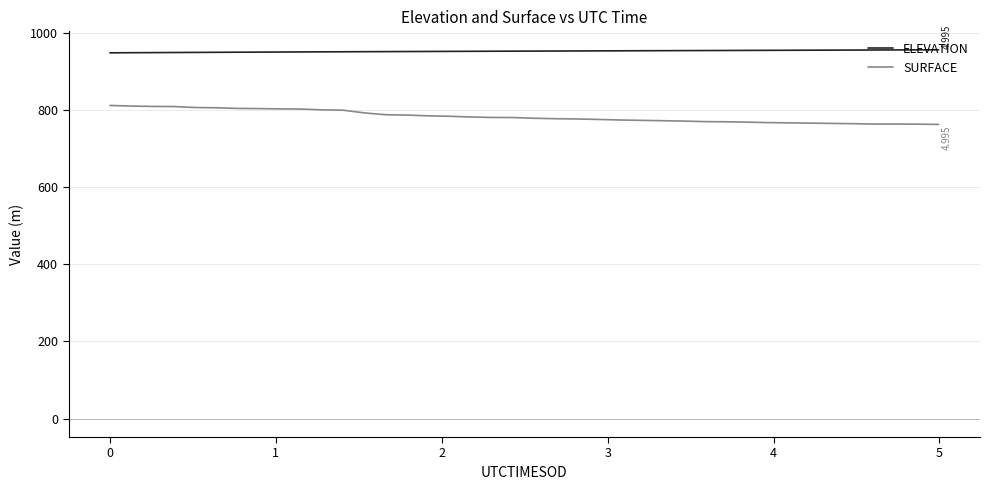

Which series has the largest total across all categories?

ELEVATION